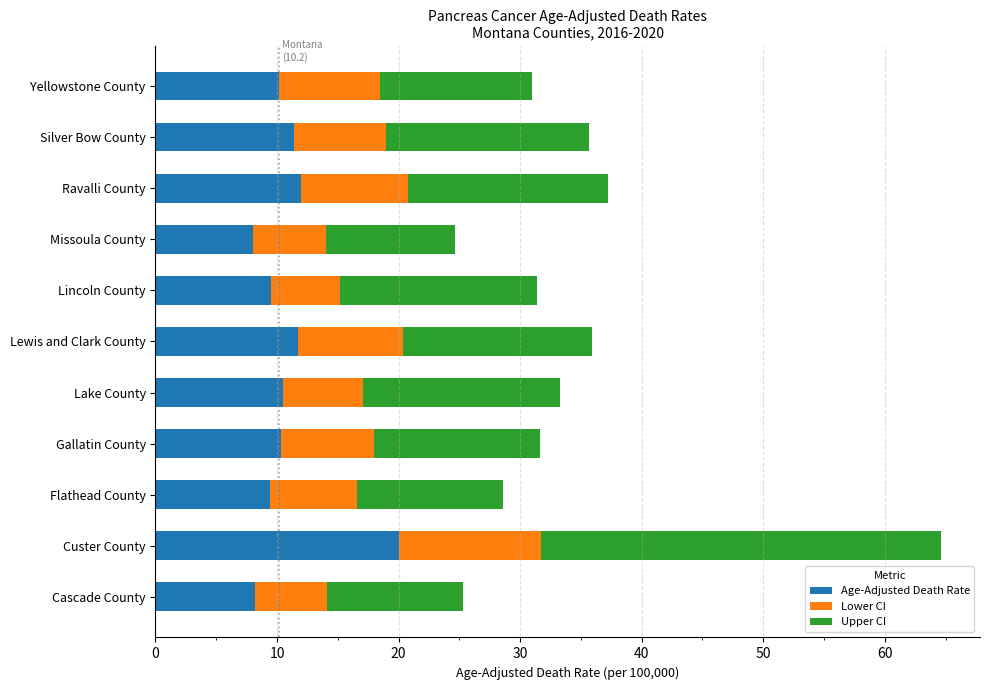

What is the sum of all Age-Adjusted Death Rate values?

121.2